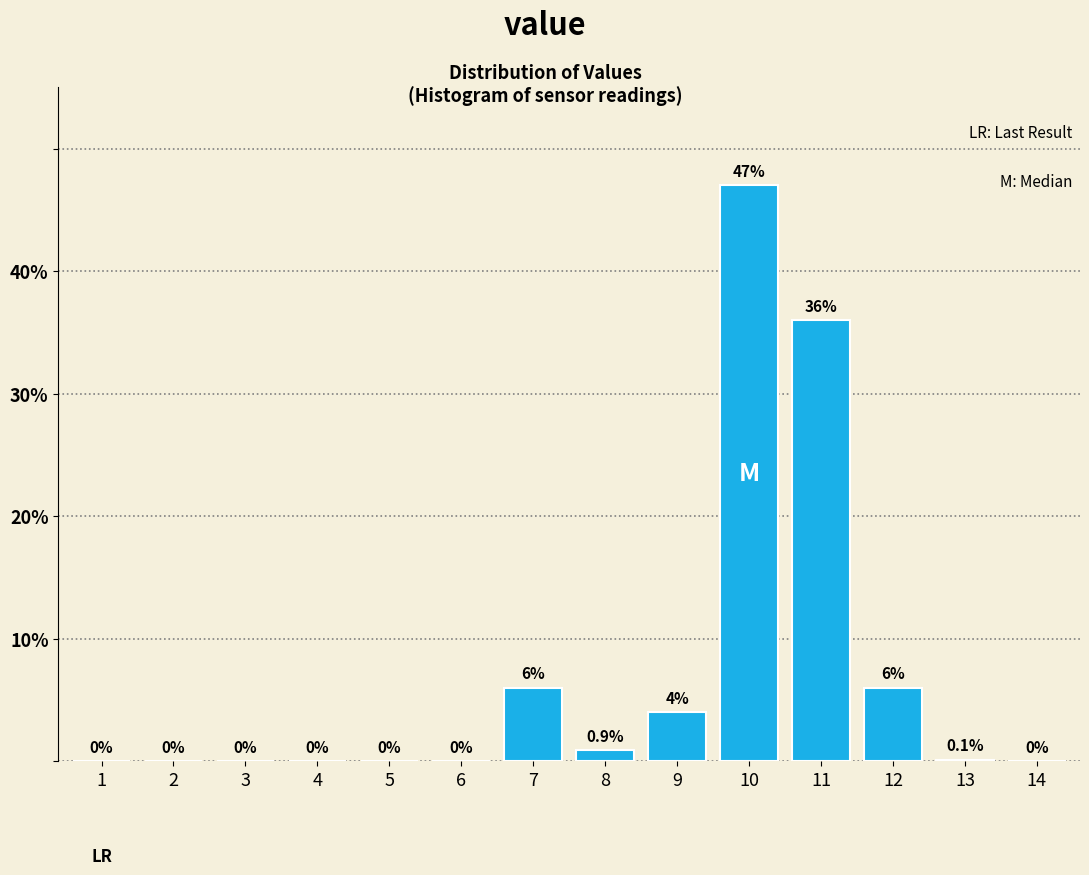

Reading left to right, transcribe all the data shown in this chart.

1=0.0	2=0.0	3=0.0	4=0.0	5=0.0	6=0.0	7=6.0	8=0.9	9=4.0	10=47.0	11=36.0	12=6.0	13=0.1	14=0.0